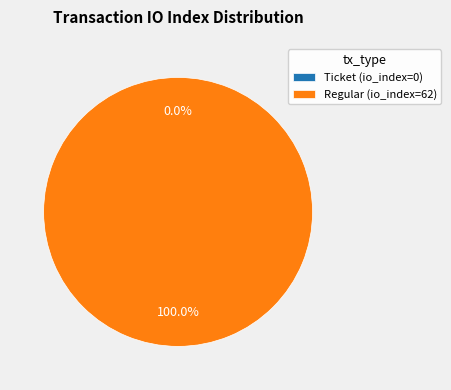

What is the change in value from Ticket (io_index=0) to Regular (io_index=62)?

+62